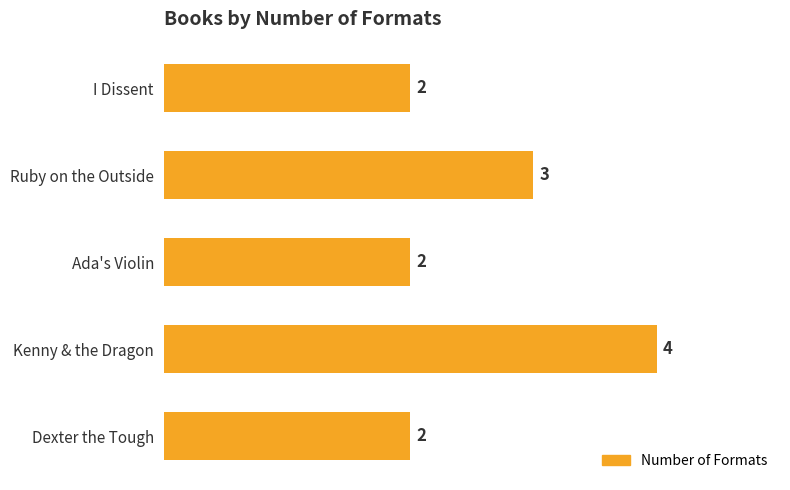

Which has a higher value, Kenny & the Dragon or I Dissent?

Kenny & the Dragon